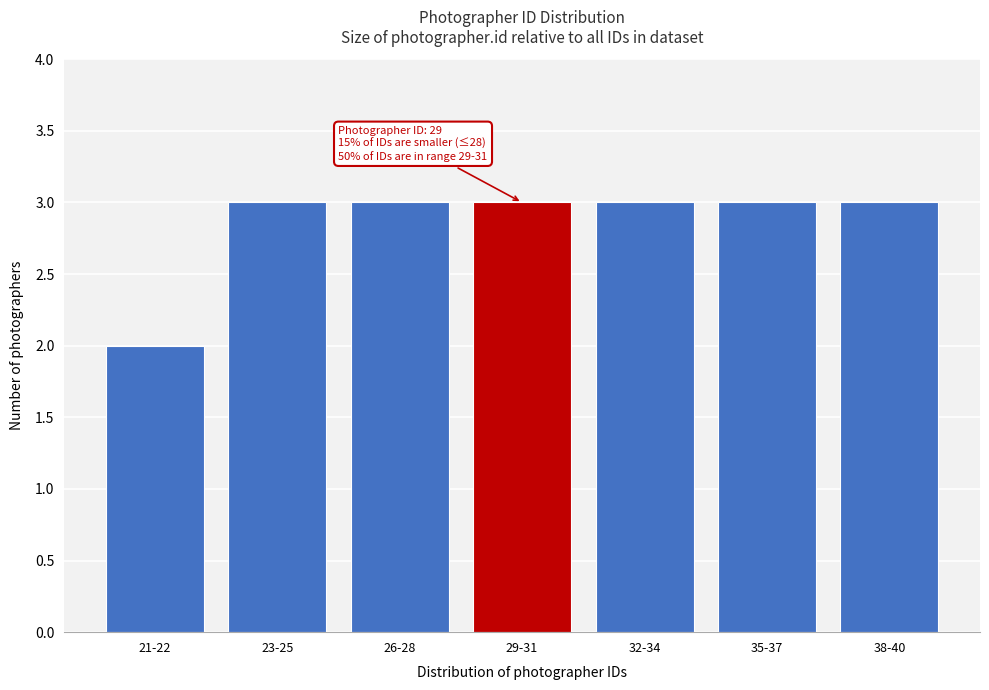

Reading left to right, what are all the values shown in this chart?

21-22=2	23-25=3	26-28=3	29-31=3	32-34=3	35-37=3	38-40=3